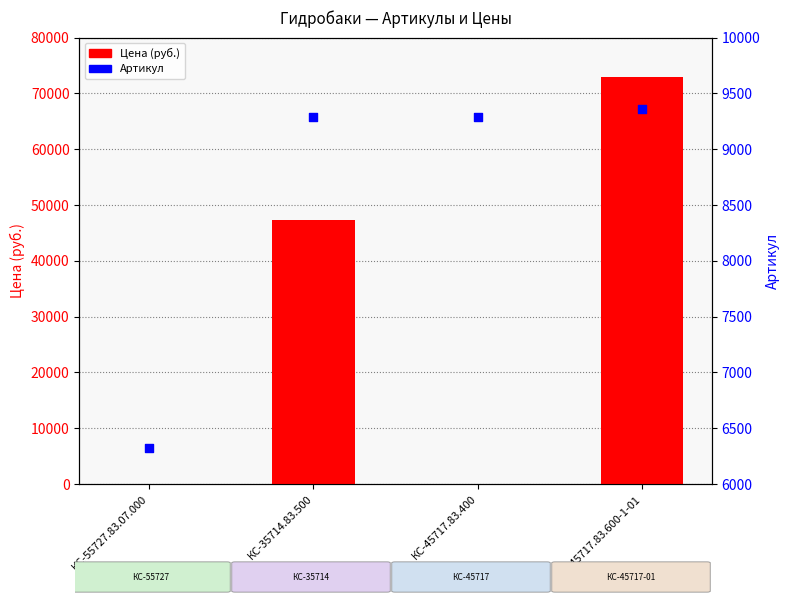

What are all the series names shown in the legend?

Цена (руб.), Артикул